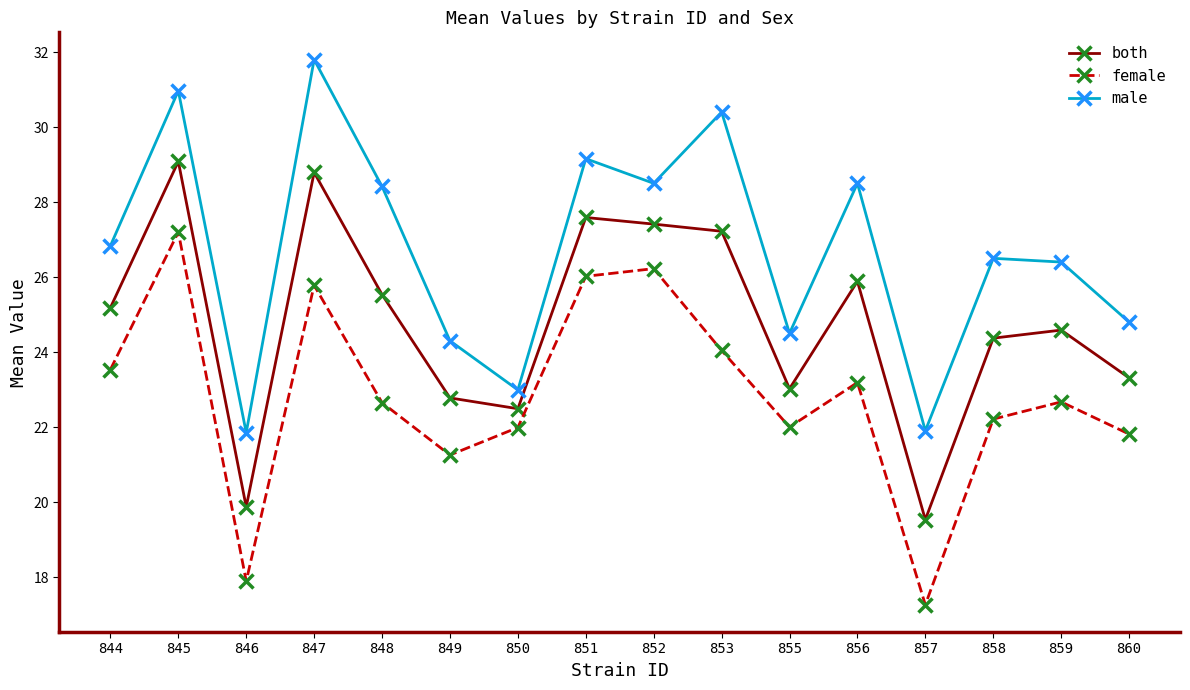

What is the value of the male point at the 14th from the left?

26.5